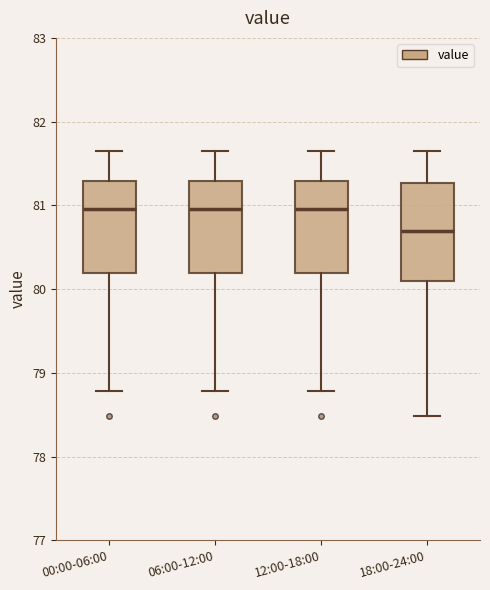

Reading left to right, read every box against the y-axis: the position of its median line, the range the box covers, and the ends of its whiskers. The values are not printed on the chart, so give them approximately, as read against the axis.

00:00-06:00: median 81.0, box 80.2 to 81.3, whiskers 78.8 to 81.7
06:00-12:00: median 81.0, box 80.2 to 81.3, whiskers 78.8 to 81.7
12:00-18:00: median 81.0, box 80.2 to 81.3, whiskers 78.8 to 81.7
18:00-24:00: median 80.7, box 80.1 to 81.3, whiskers 78.5 to 81.7